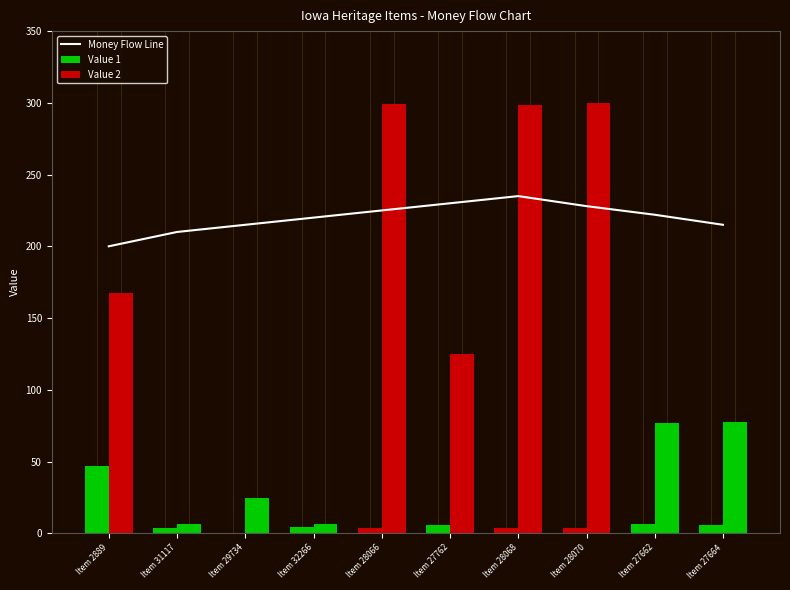

What are all the series names shown in the legend?

Money Flow Line, Value 1, Value 2